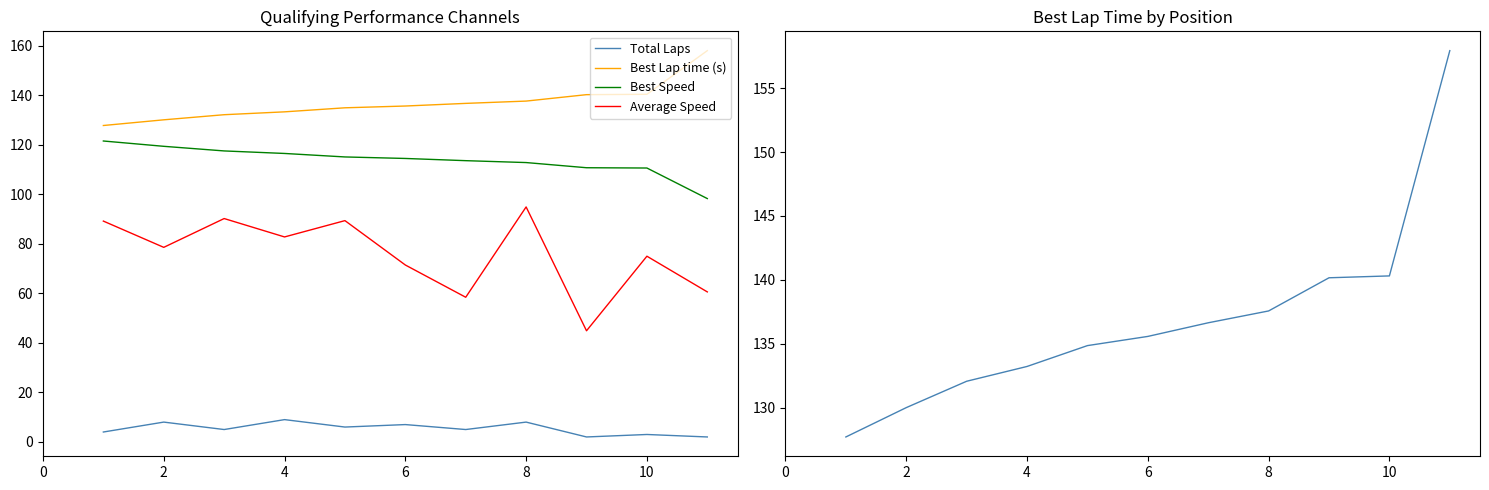

What are all the series names shown in the legend?

Total Laps, Best Lap time (s), Best Speed, Average Speed